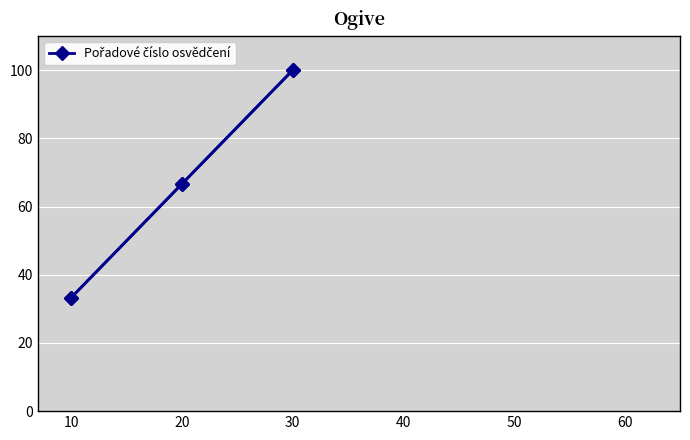

Count the number of values greater than 66.

2